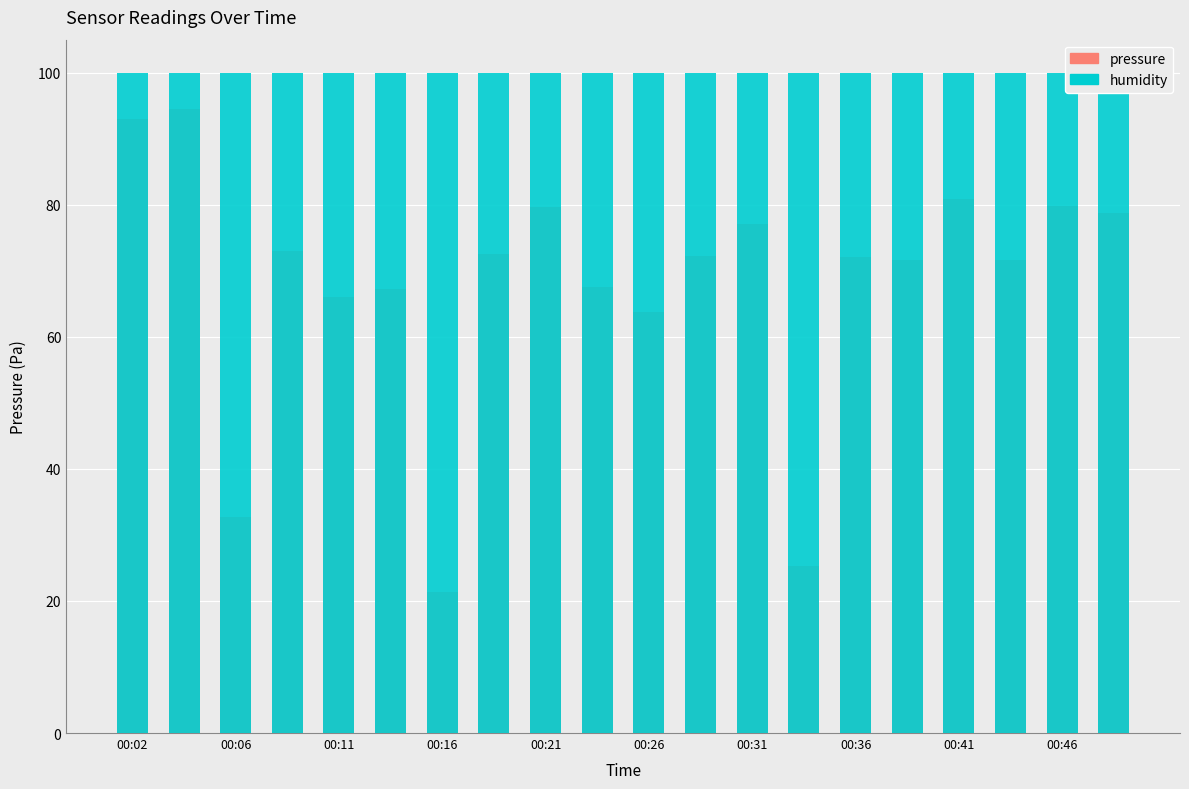

True or false: pressure has a value of 131.2 at 19.

False